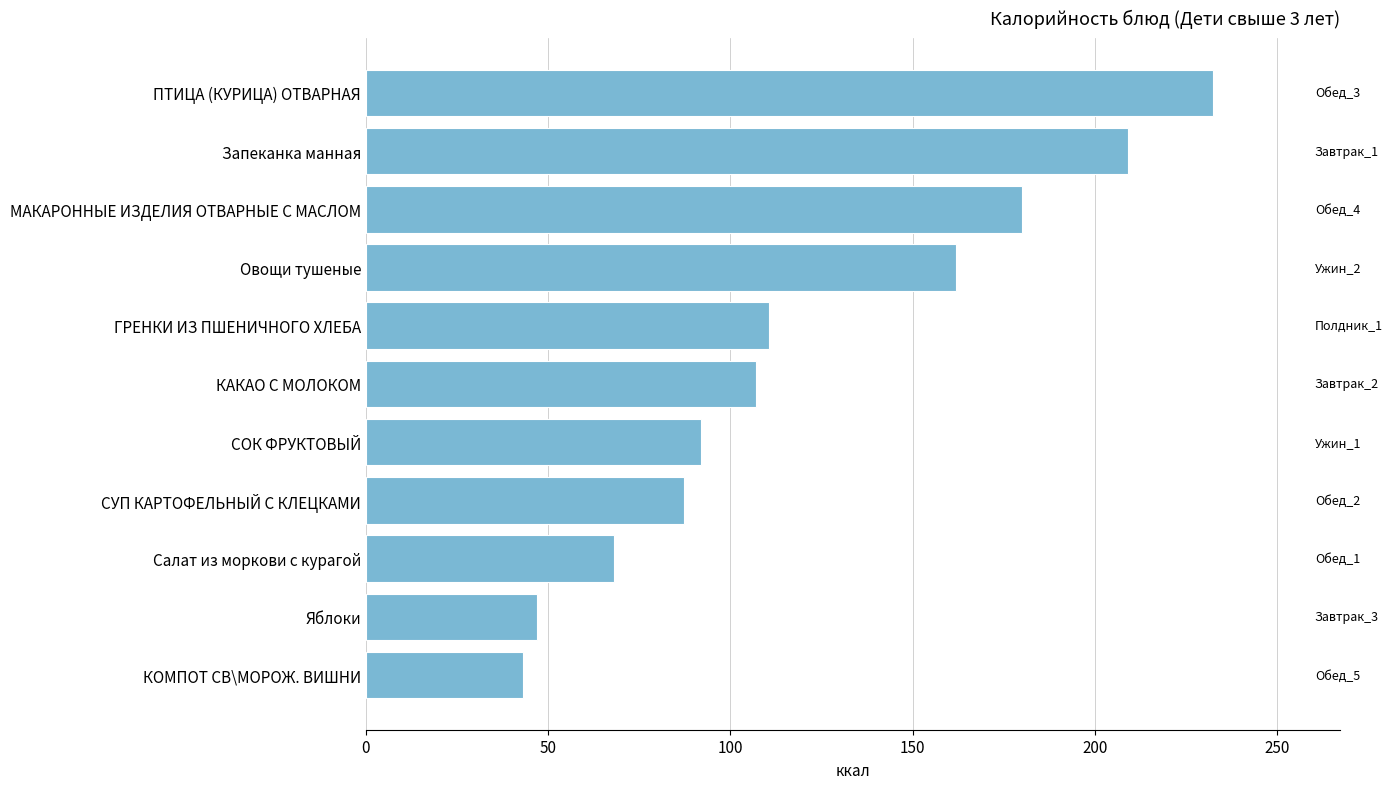

List the labels in order of value, largest first.

ПТИЦА (КУРИЦА) ОТВАРНАЯ, Запеканка манная, МАКАРОННЫЕ ИЗДЕЛИЯ ОТВАРНЫЕ С МАСЛОМ, Овощи тушеные, ГРЕНКИ ИЗ ПШЕНИЧНОГО ХЛЕБА, КАКАО С МОЛОКОМ, СОК ФРУКТОВЫЙ, СУП КАРТОФЕЛЬНЫЙ С КЛЕЦКАМИ, Салат из моркови с курагой, Яблоки, КОМПОТ СВ\МОРОЖ. ВИШНИ